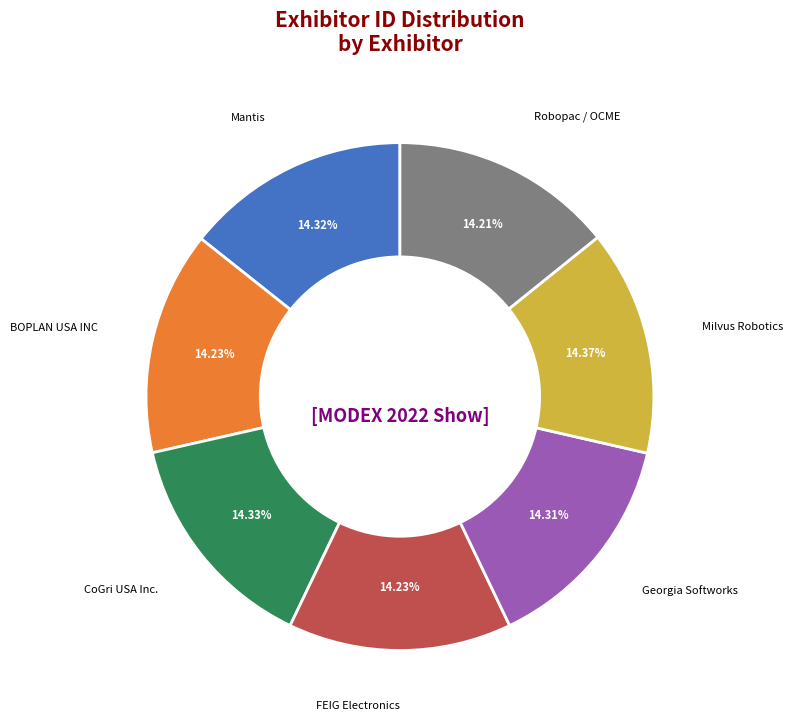

Does FEIG Electronics represent more than half of the total?

No